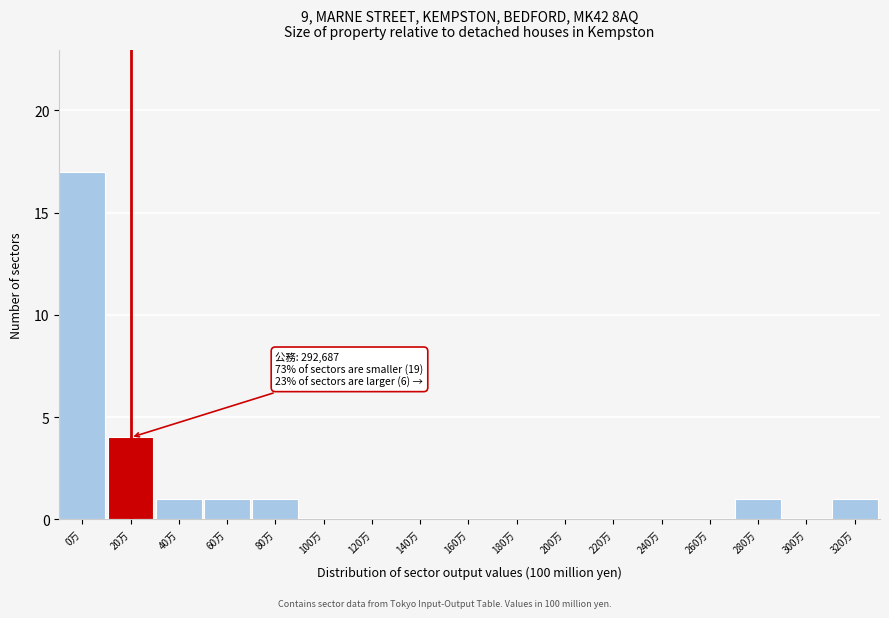

Reading right to left, list all the values displayed in this chart.

320万=1	300万=0	280万=1	260万=0	240万=0	220万=0	200万=0	180万=0	160万=0	140万=0	120万=0	100万=0	80万=1	60万=1	40万=1	20万=4	0万=17